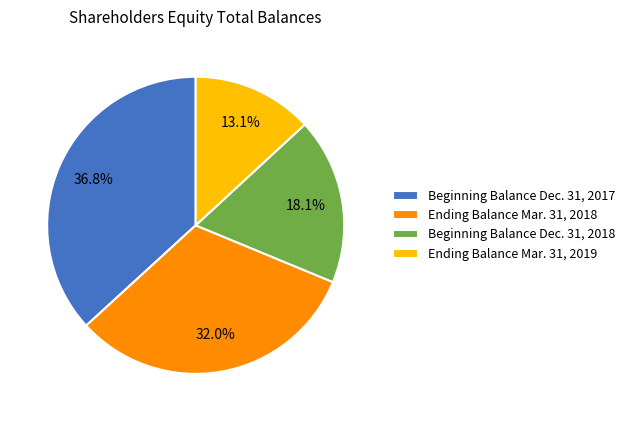

Approximately how many times larger is the value at Ending Balance Mar. 31, 2018 compared to Beginning Balance Dec. 31, 2018?

1.8